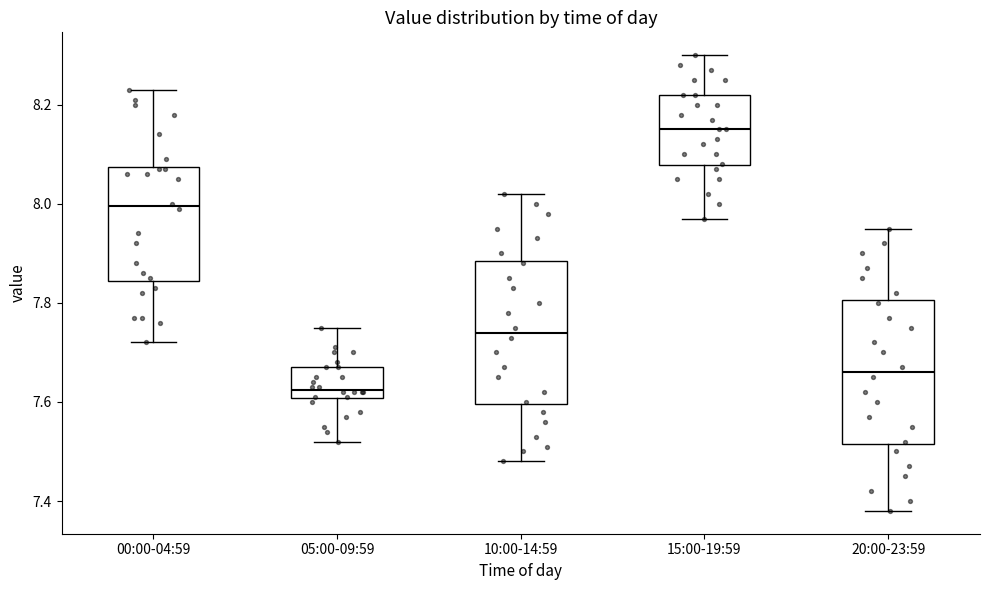

Where is the upper edge of the box for 15:00-19:59 on the y-axis? The values are not printed on the chart, so give them approximately, as read against the axis.

8.22